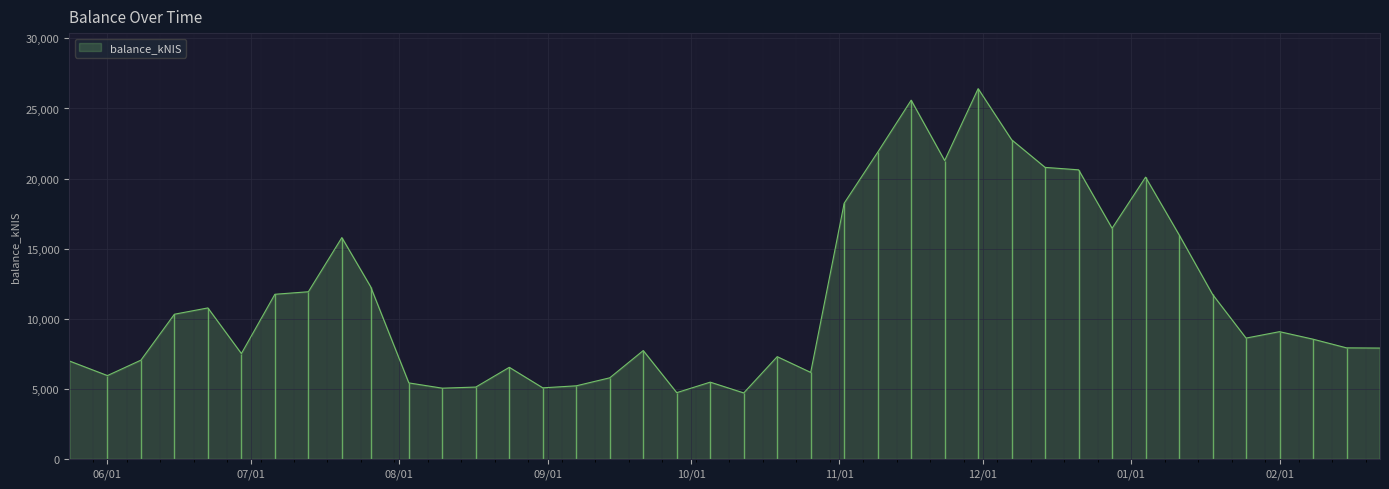

True or false: there are more than 2 points higher than both neighbors.

True